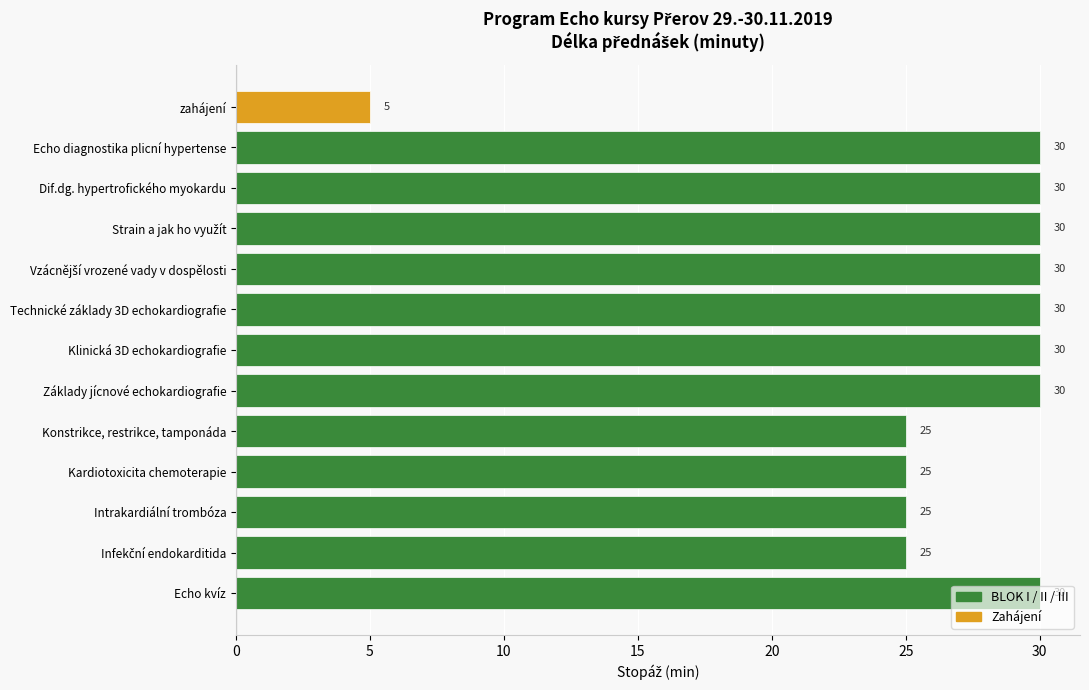

Does the chart contain any negative values?

No